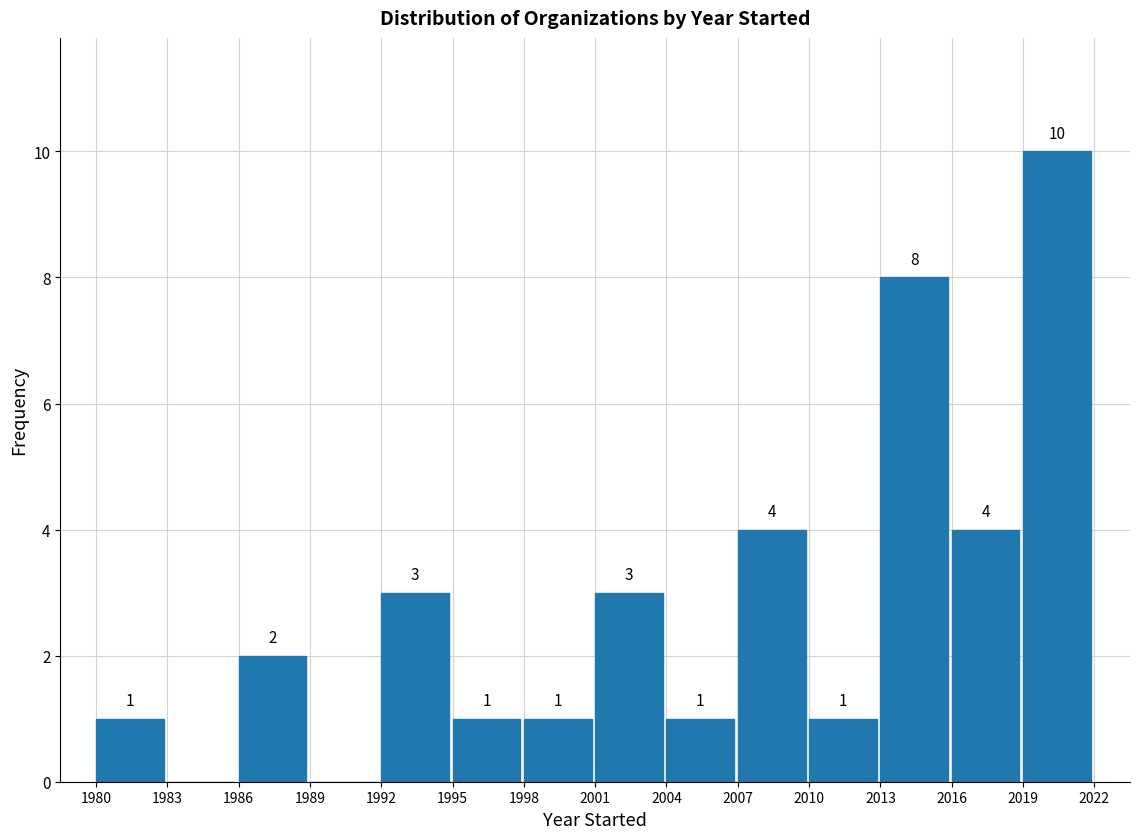

Over which range of the x-axis is the bar tallest?

2019 to 2022